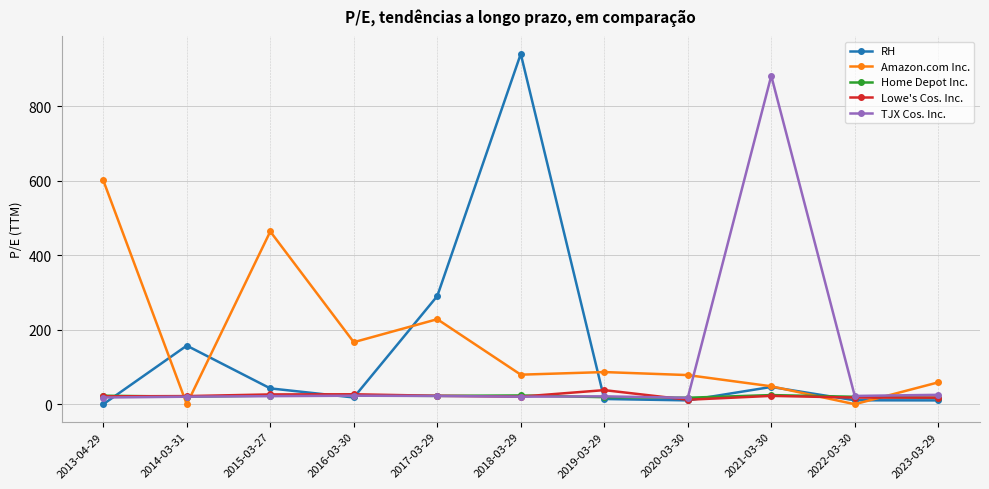

What position from the left is 2014-03-31?

2